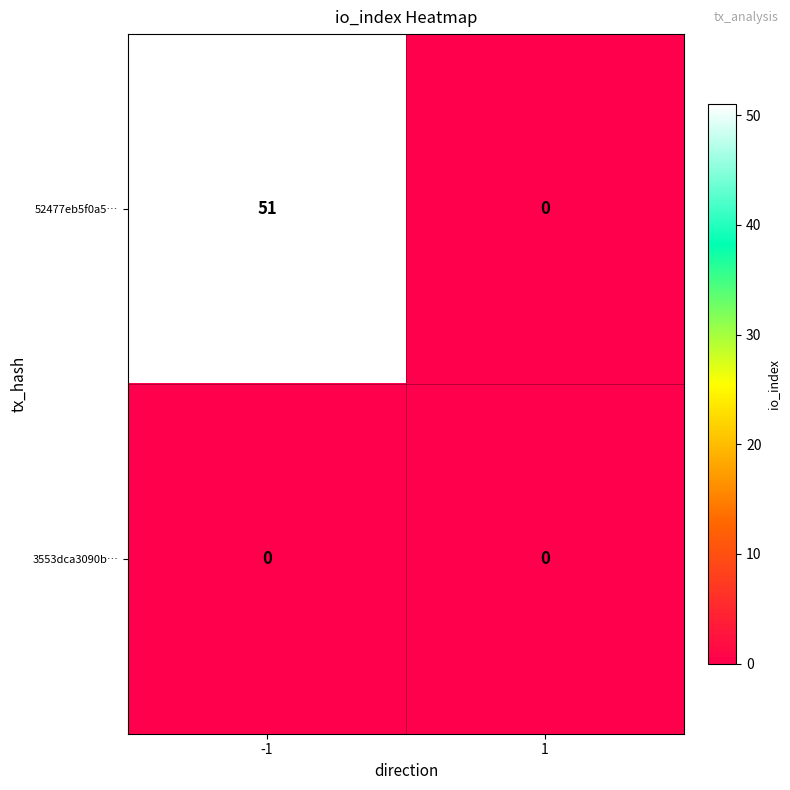

What is the greatest value displayed?

51